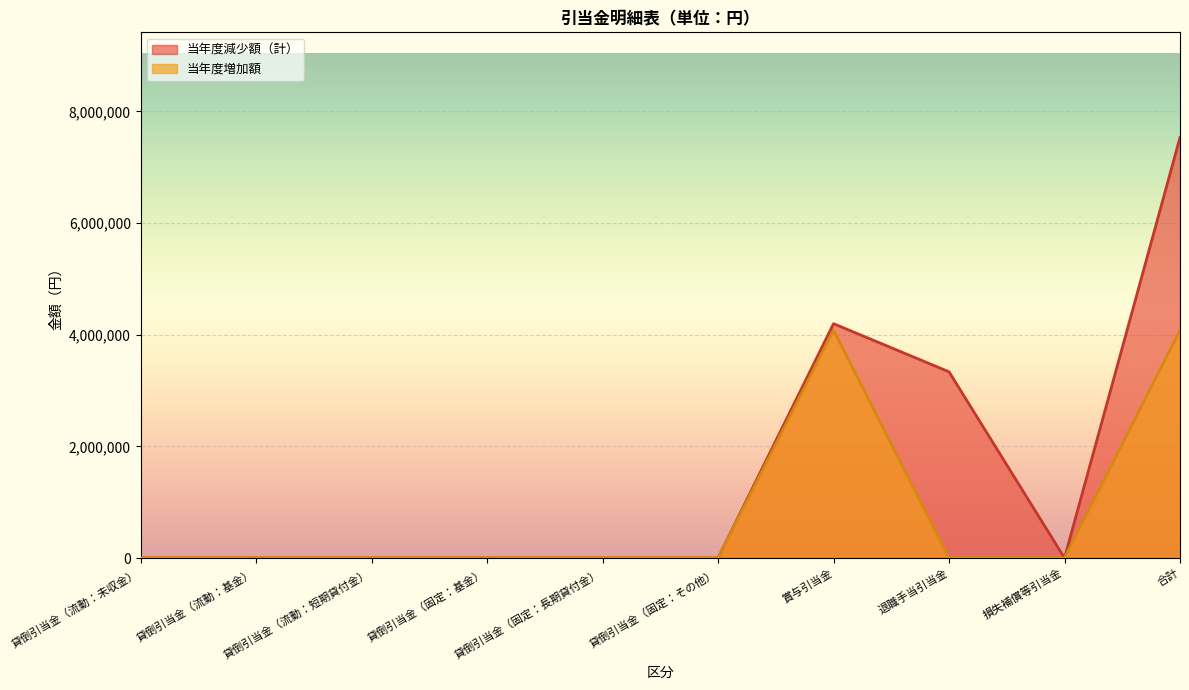

Rank the series at 退職手当引当金 from lowest to highest value.

当年度増加額, 当年度減少額（計）